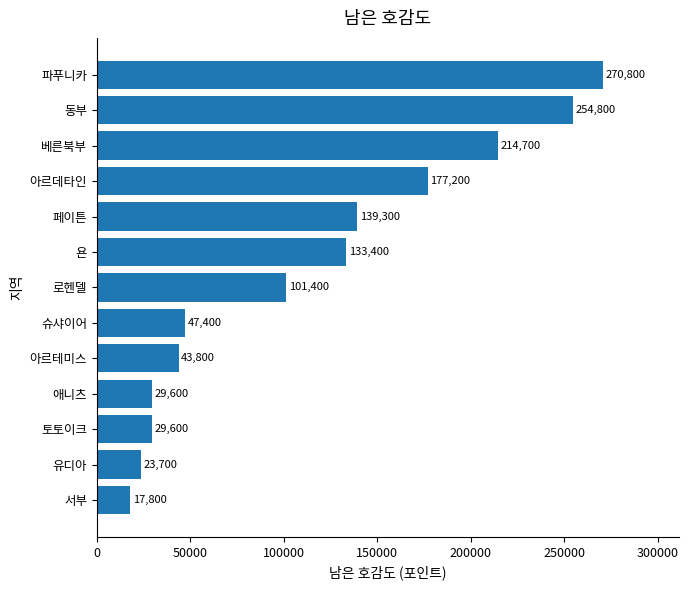

The chart shows a value of 46343 at 욘. True or false?

False